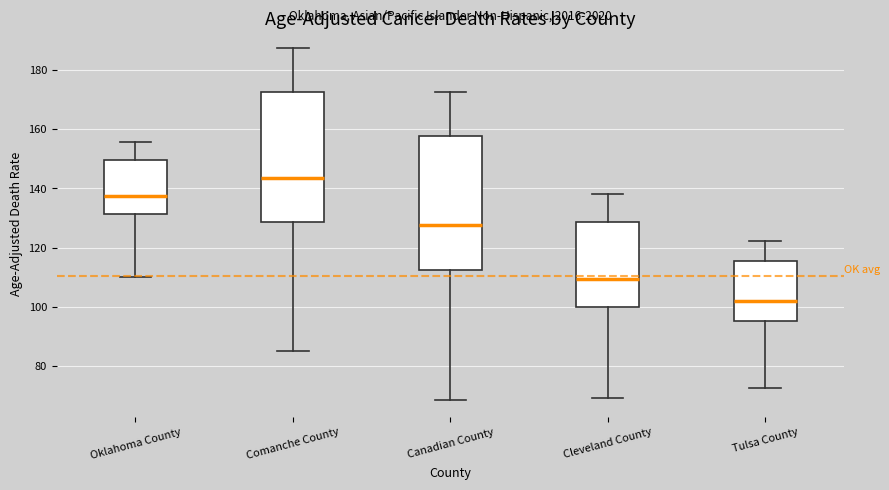

Which box's median line is the lowest?

Tulsa County